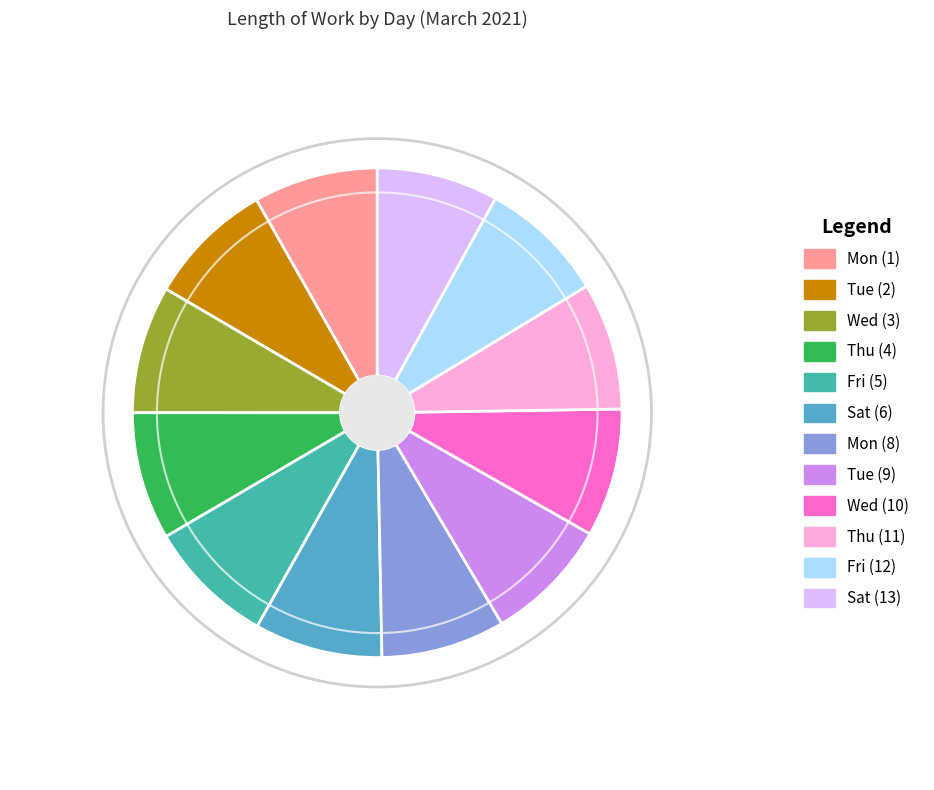

Is it true that Tue (9) is 8% of the pie?

True